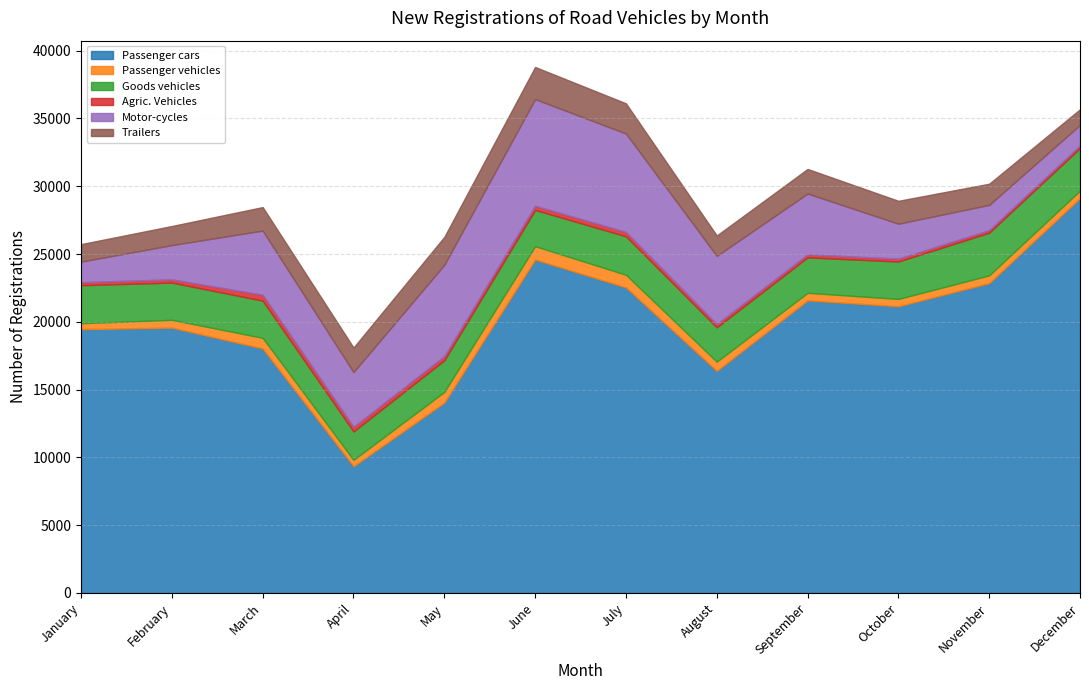

The Trailers series shows 367 at December. True or false?

False